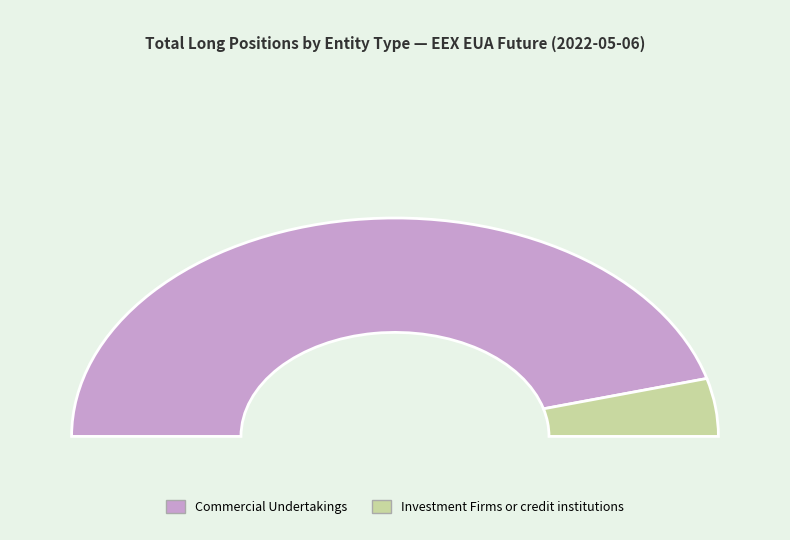

What is the largest slice in the pie chart?

Commercial Undertakings Long